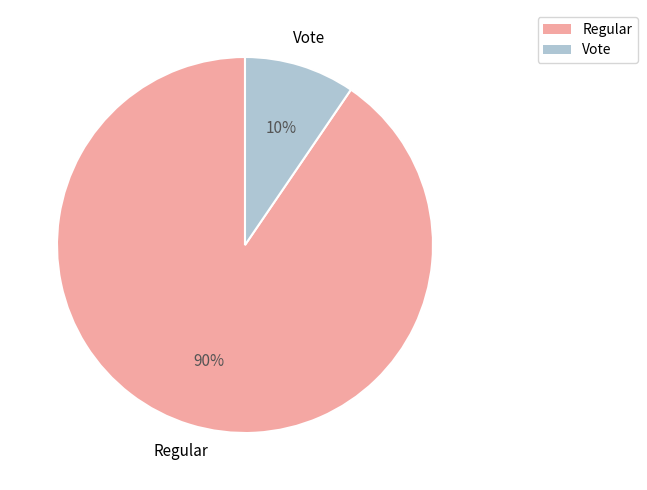

To the nearest percent, what percentage of the pie is Regular?

90%